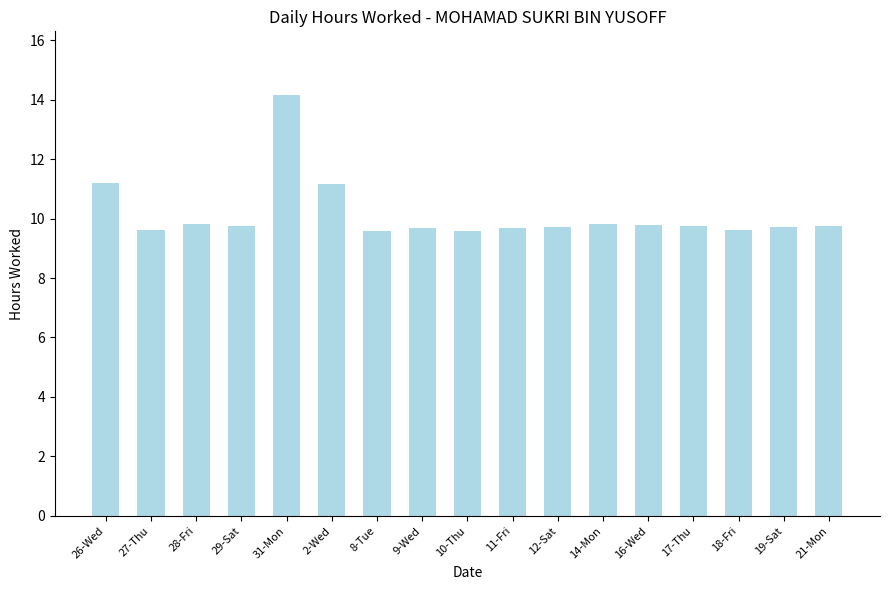

What is the label of the 14th bar from the left?

17-Thu